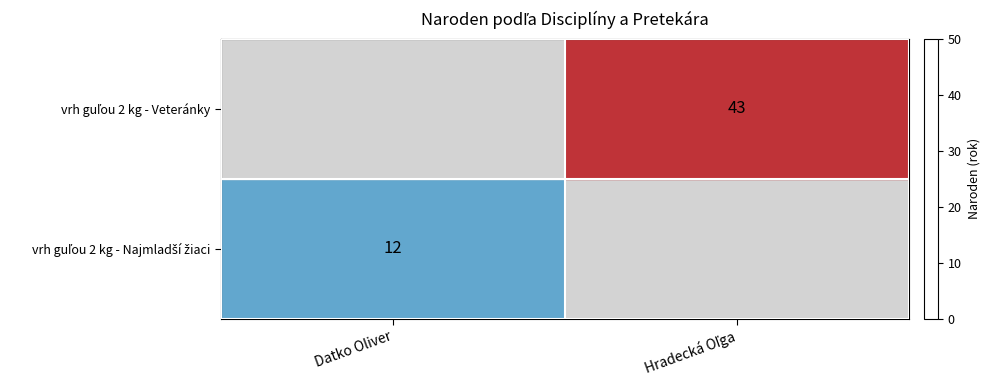

Is it true that vrh guľou 2 kg - Najmladší žiaci equals 12.0 at Datko Oliver?

True